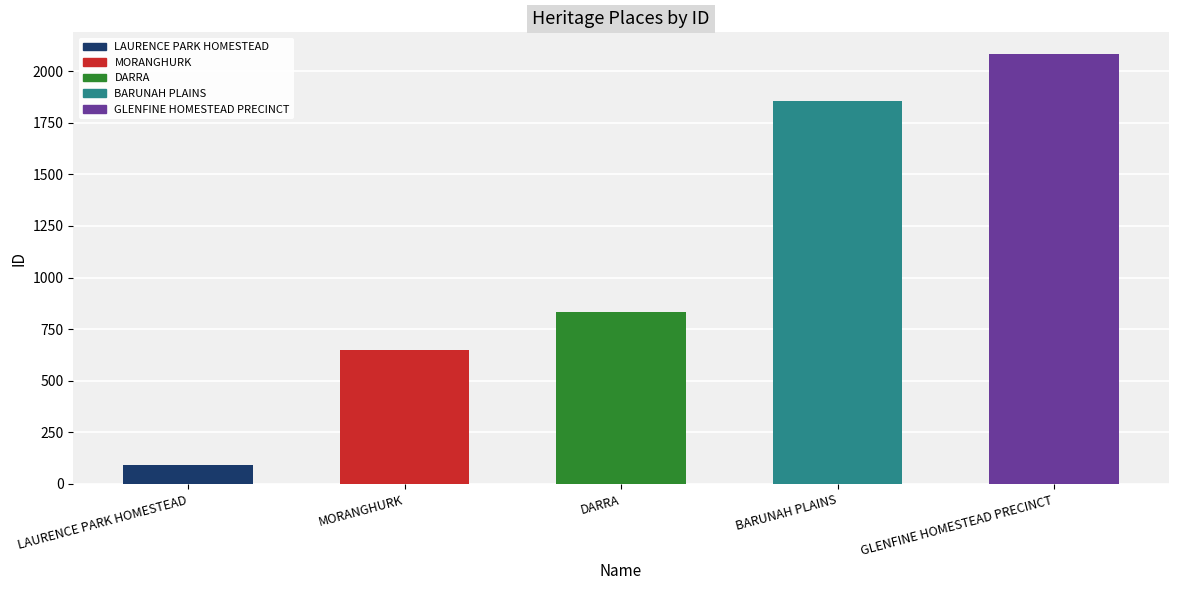

What is the label of the 1st bar from the right?

GLENFINE HOMESTEAD PRECINCT